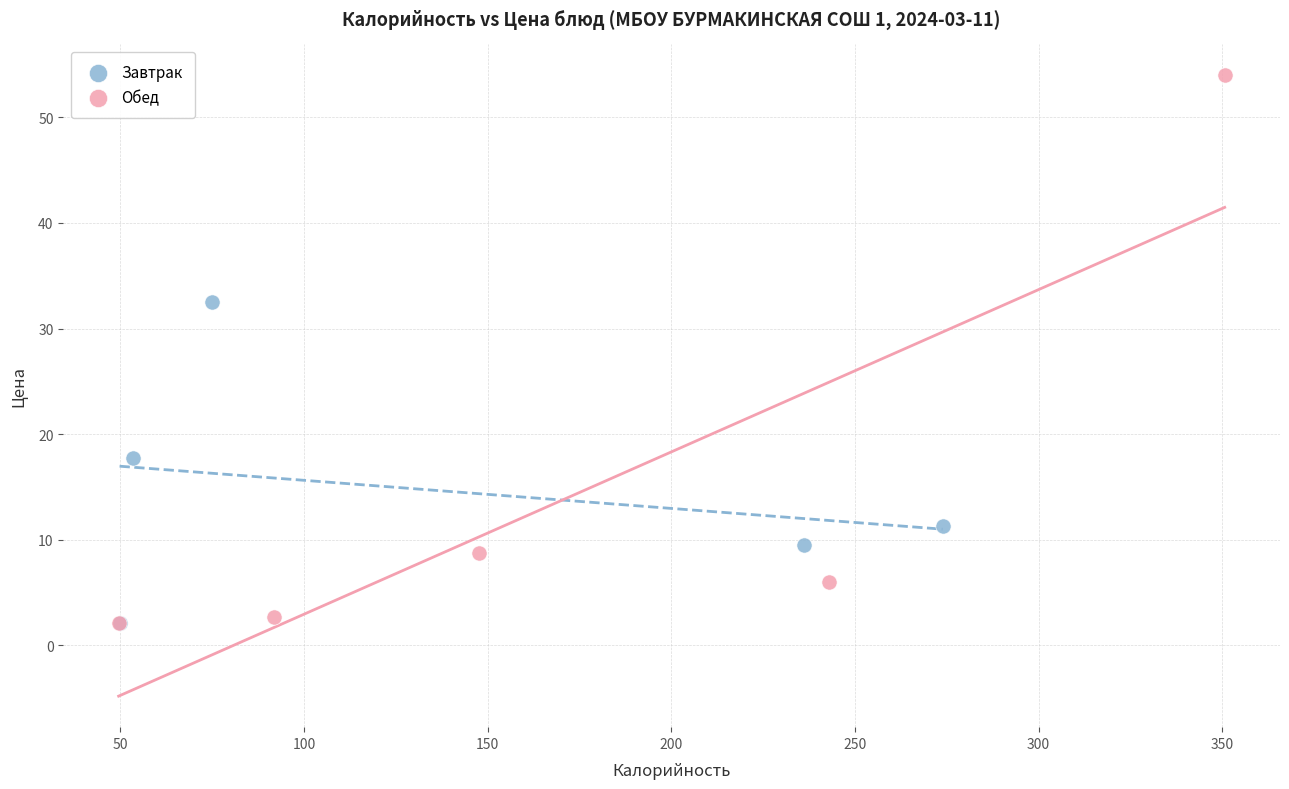

Which series reaches the maximum Y coordinate?

Обед